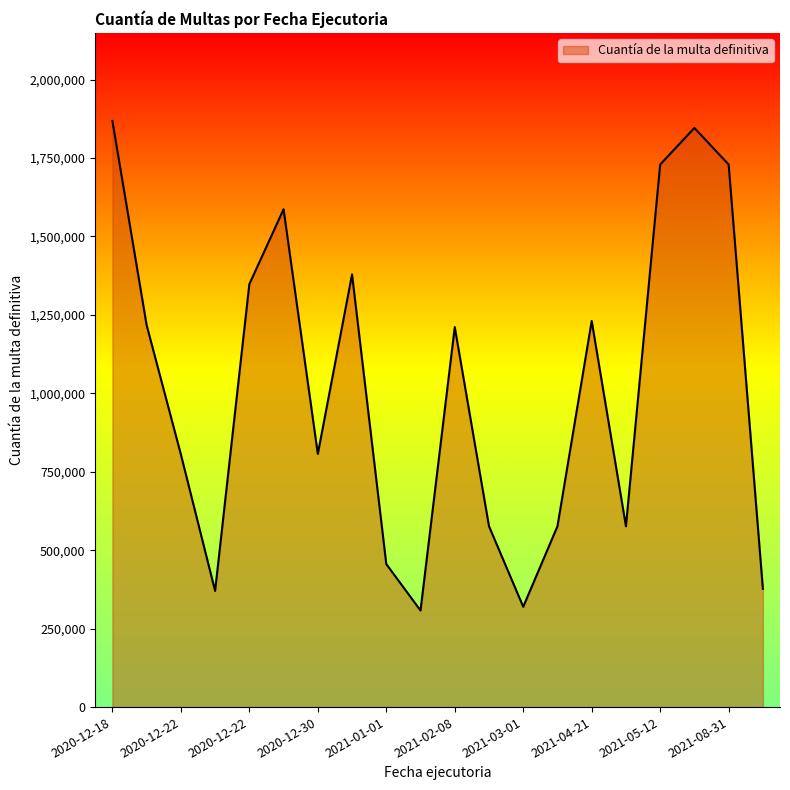

What is the minimum value shown in the chart?

307788